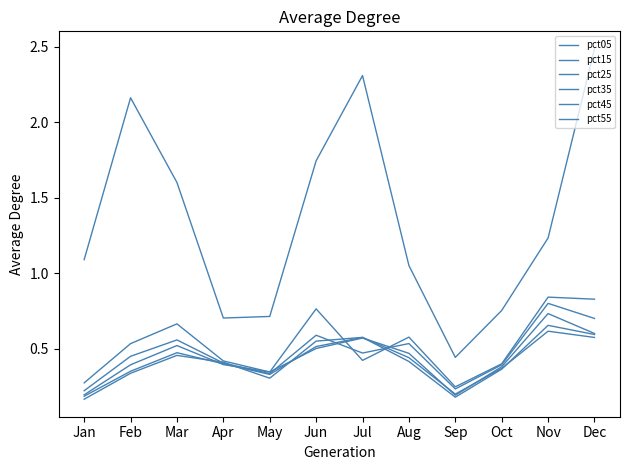

The pct25 series shows 0.7 at Feb. True or false?

False